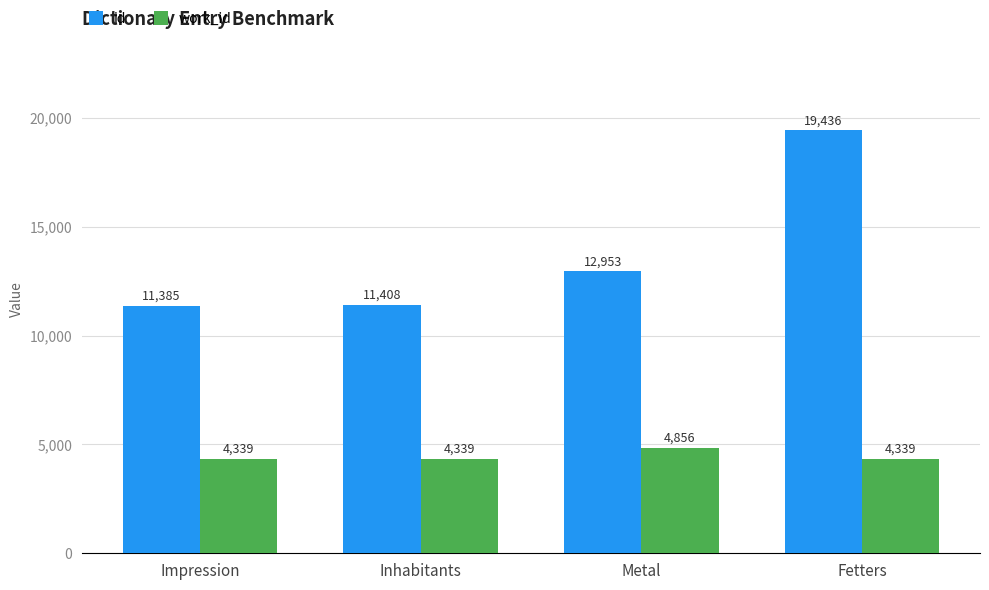

What is the approximate value of id at Impression?

11385